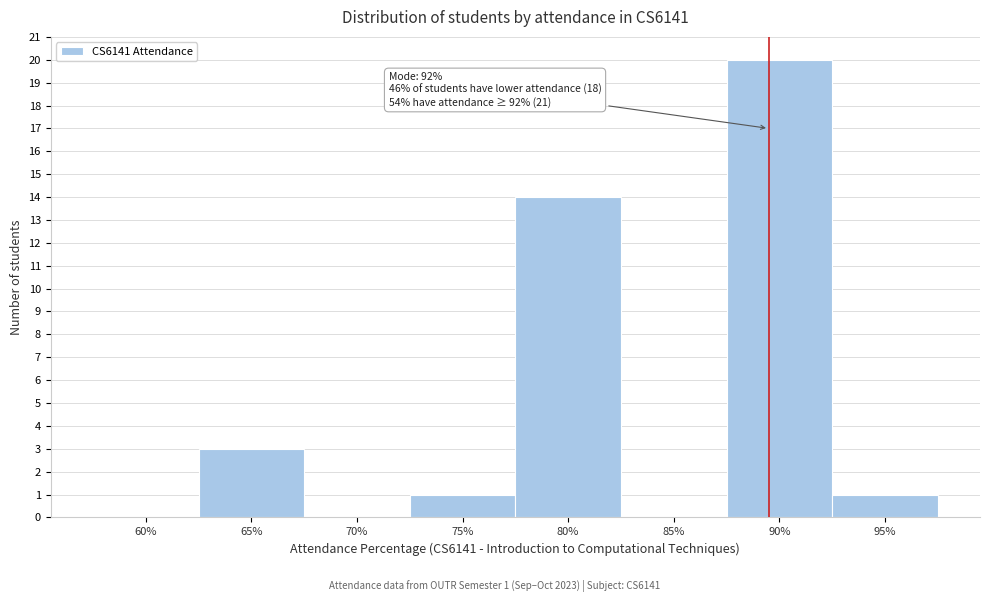

Reading left to right, what are all the values shown in this chart?

60%=0	65%=3	70%=0	75%=1	80%=14	85%=0	90%=20	95%=1